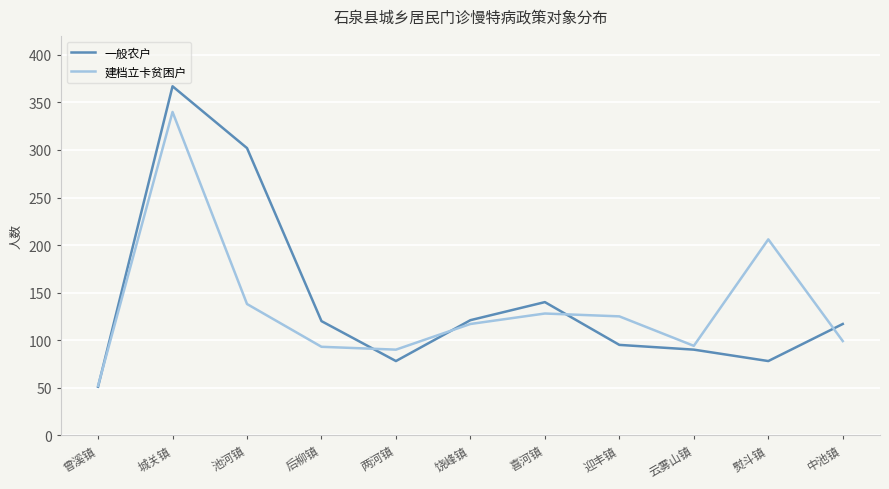

What is the approximate value of 一般农户 at 中池镇?

117